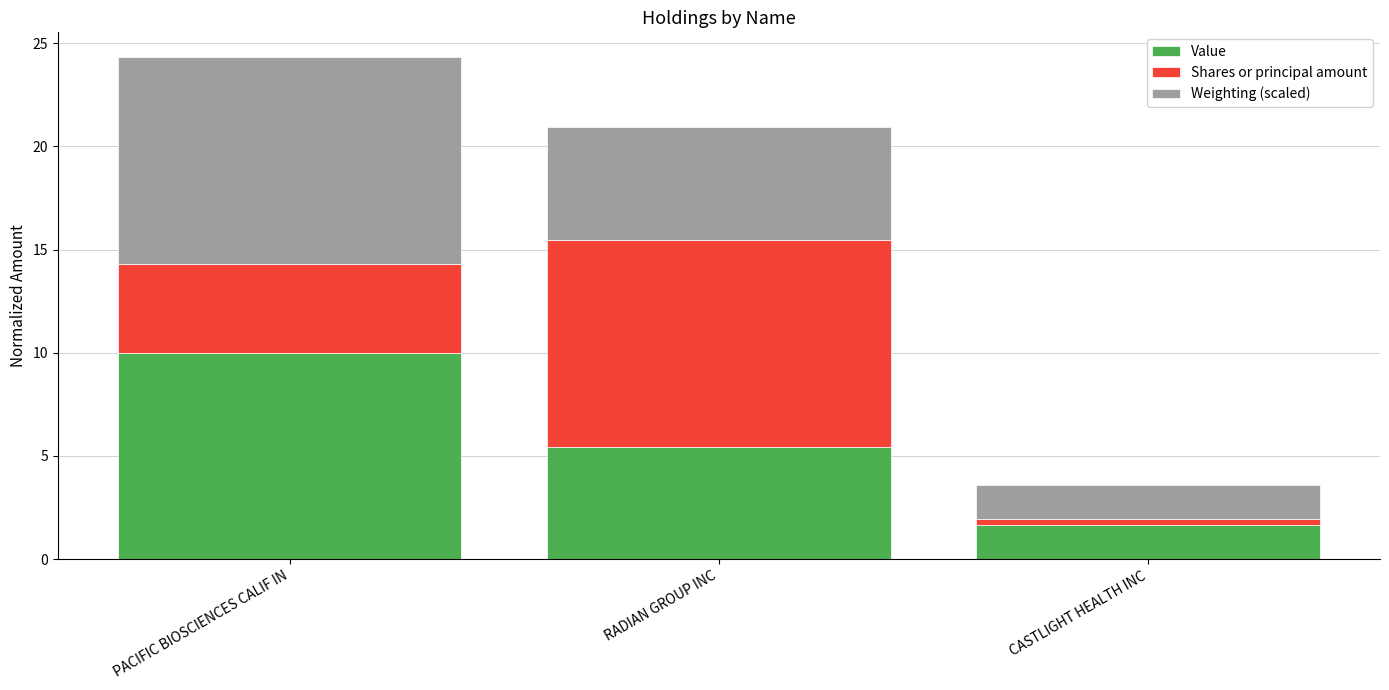

At which category is the sum across all series the highest?

PACIFIC BIOSCIENCES CALIF IN